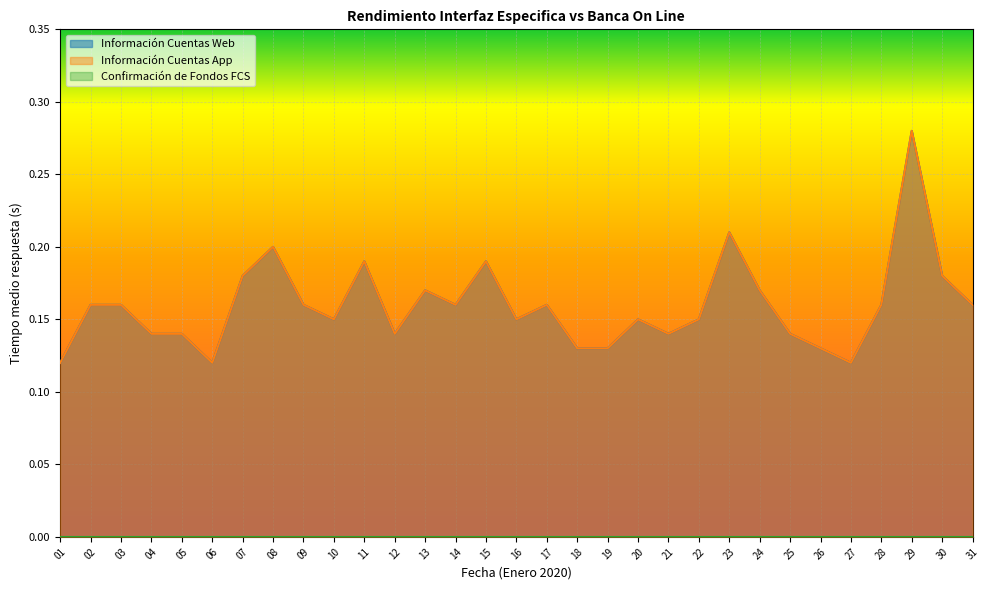

At which label does Información Cuentas App reach its peak?

29